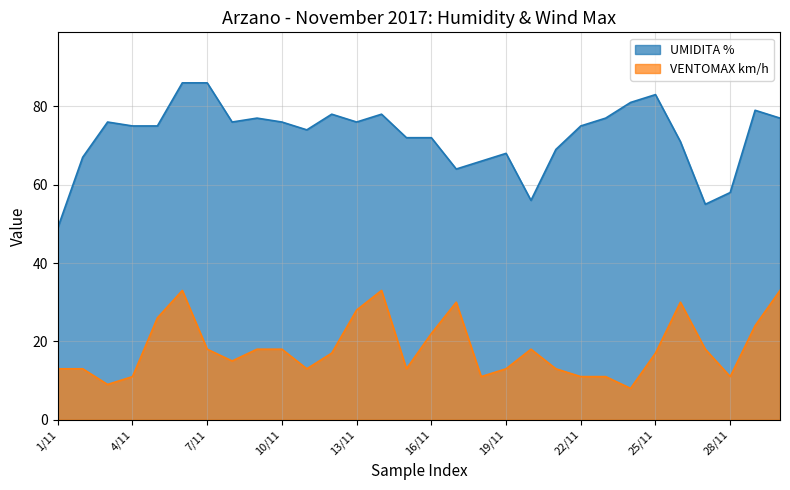

Which series has the widest spread of values?

UMIDITA %